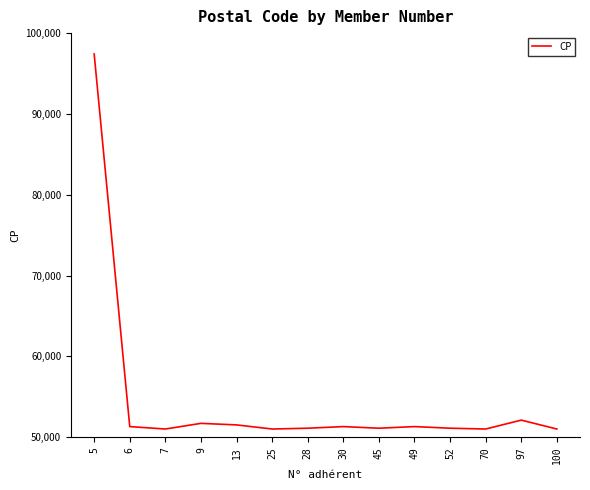

What is the difference between the values at 9 and 25?

700